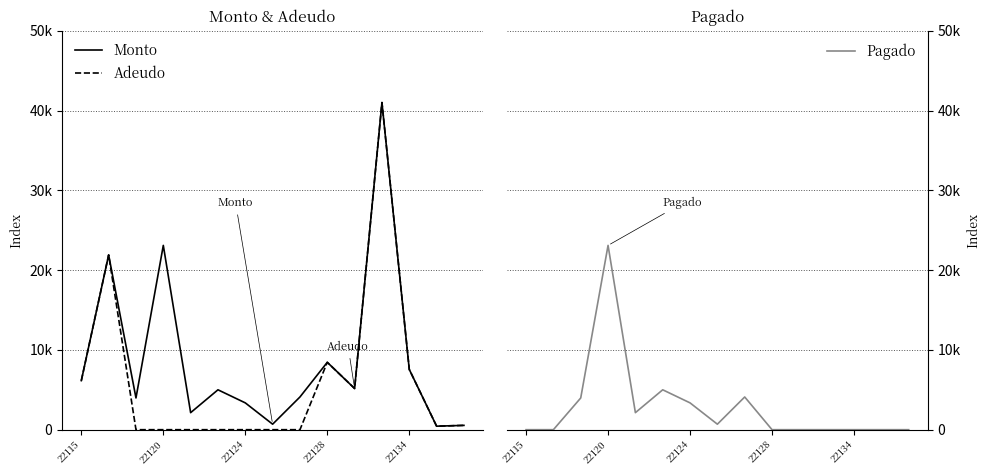

What is the sum of the Monto values at 10 and 5?

10160